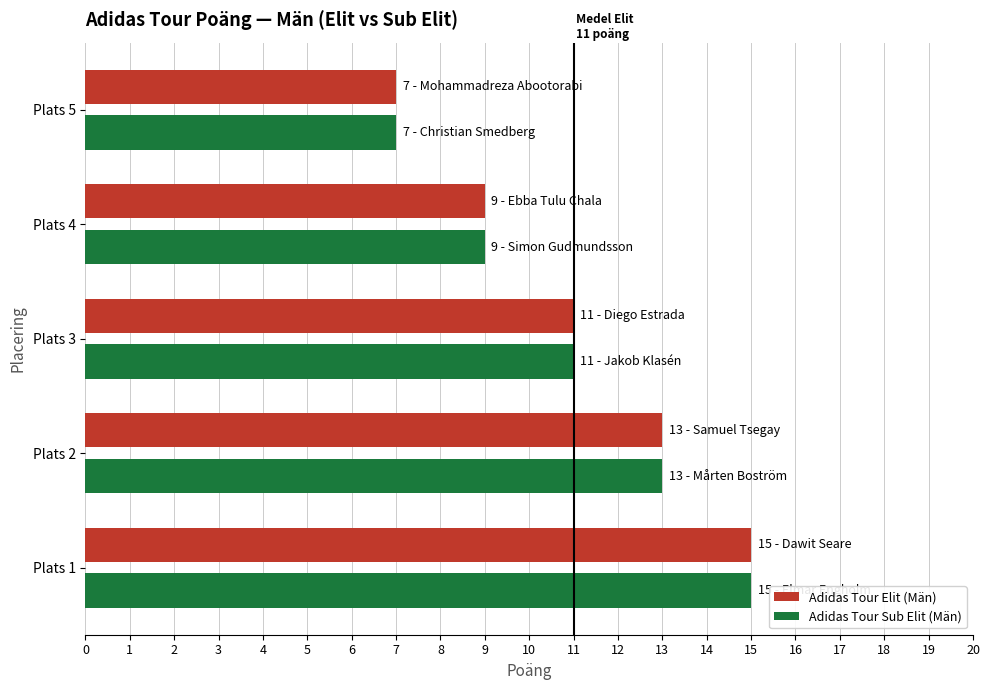

Which label corresponds to the smallest value in the chart?

Plats 5